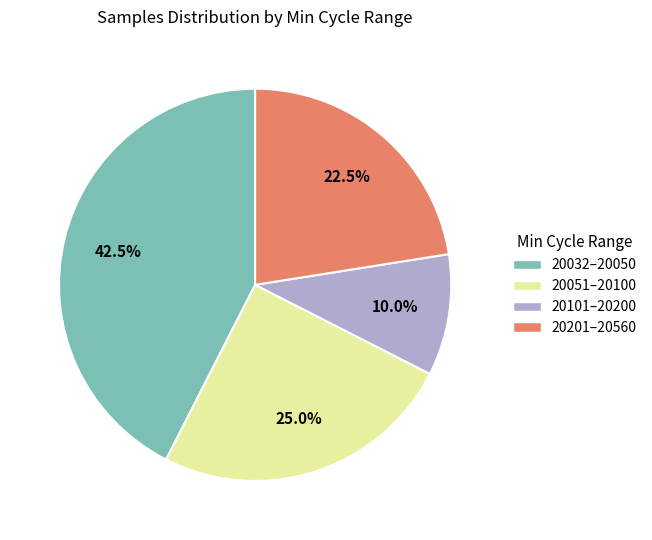

Does any single category account for the majority?

No